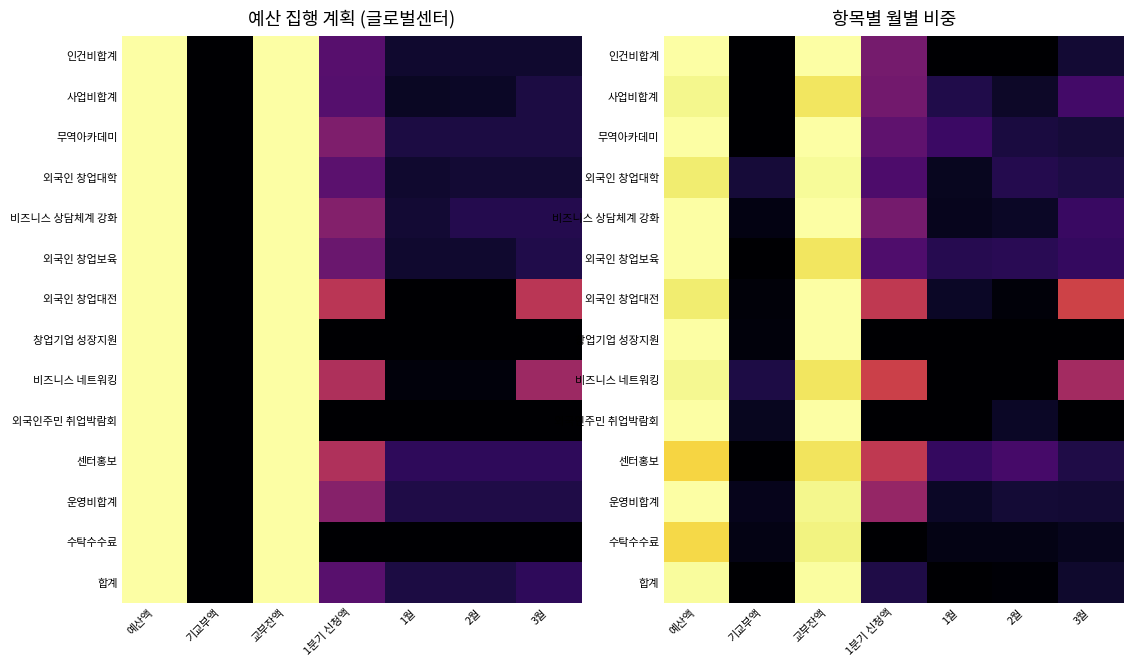

Which series has the largest range (max minus min)?

인건비합계